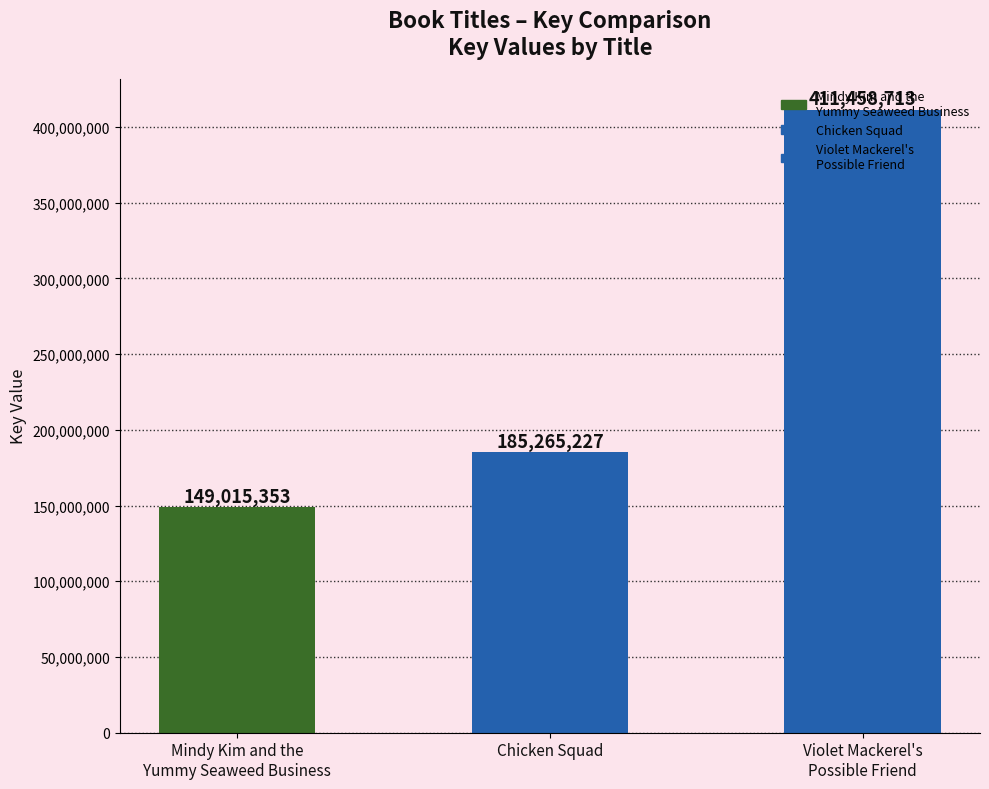

What is the difference between the maximum and minimum values?

262443360